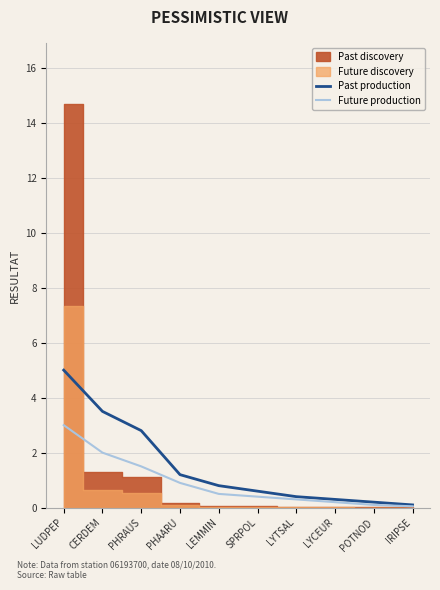

How many categories are shown in the chart?

10